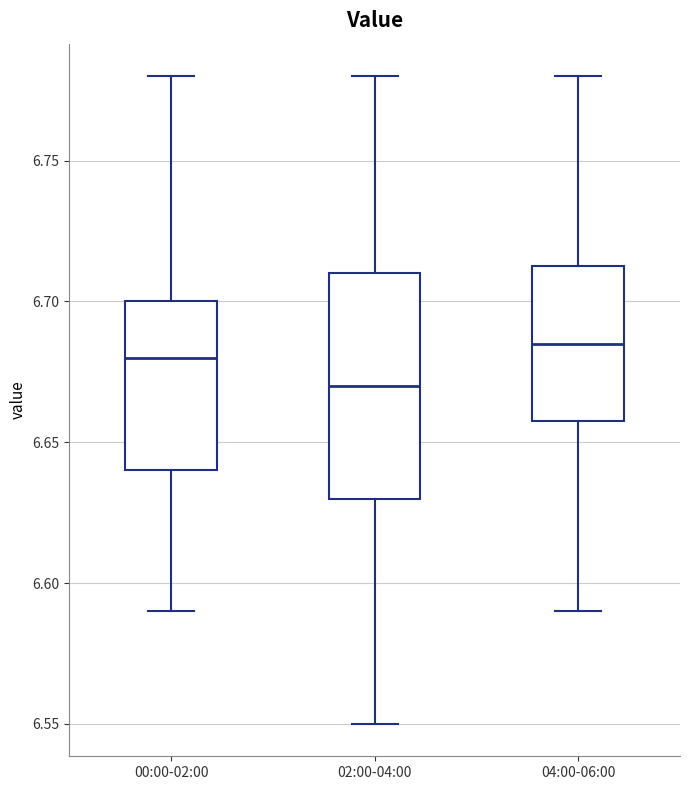

Which box is the tallest, from its lower edge to its upper edge?

02:00-04:00